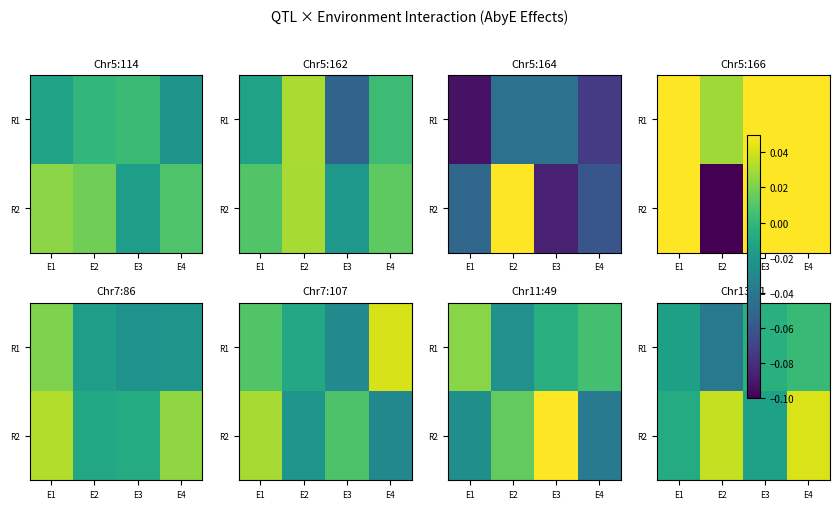

Count the number of data series in this chart.

2